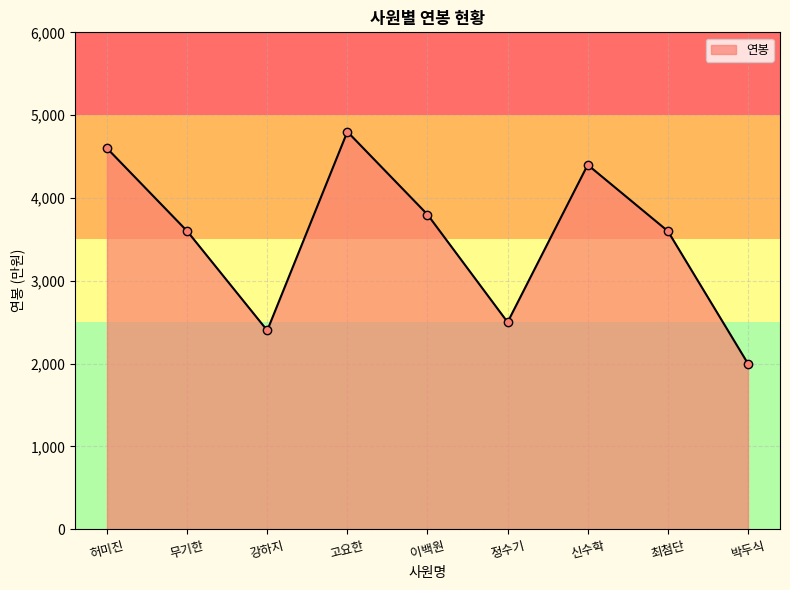

What is the smallest value displayed?

2000